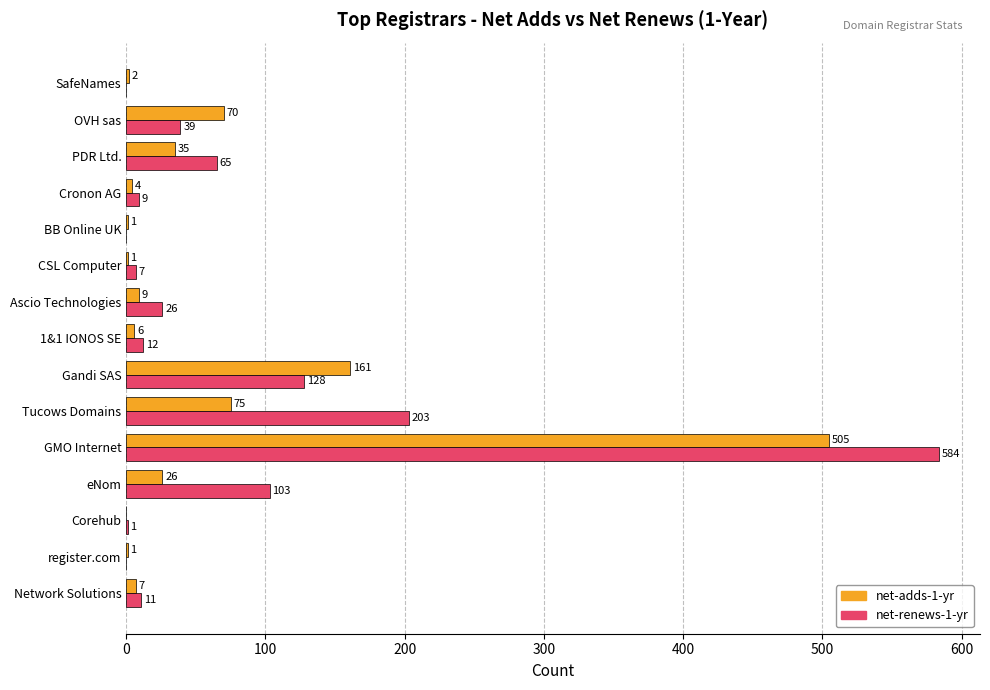

Read the net-adds-1-yr value at Cronon AG.

4